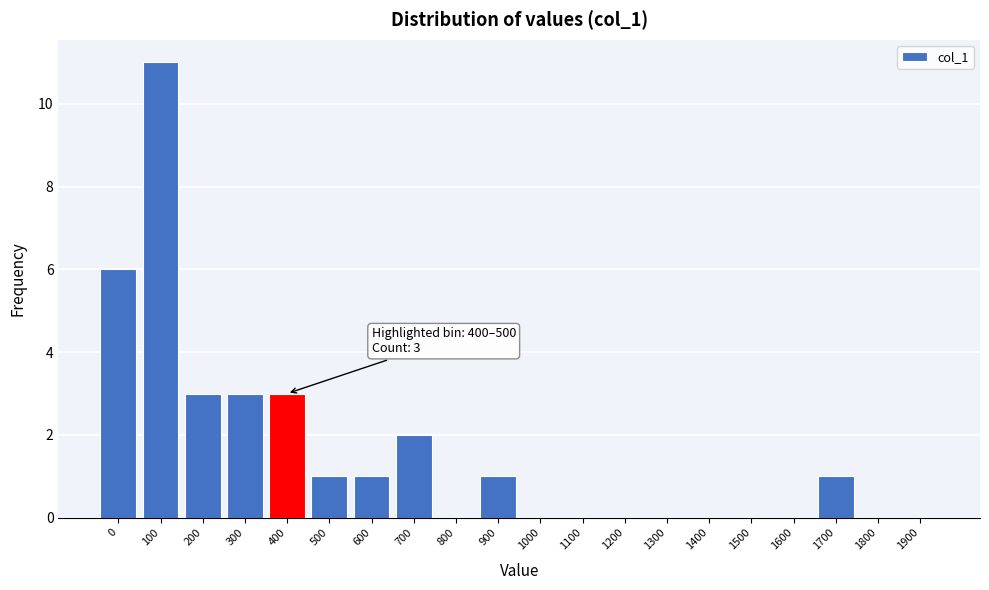

Reading right to left, transcribe all the data shown in this chart.

1900=0	1800=0	1700=1	1600=0	1500=0	1400=0	1300=0	1200=0	1100=0	1000=0	900=1	800=0	700=2	600=1	500=1	400=3	300=3	200=3	100=11	0=6